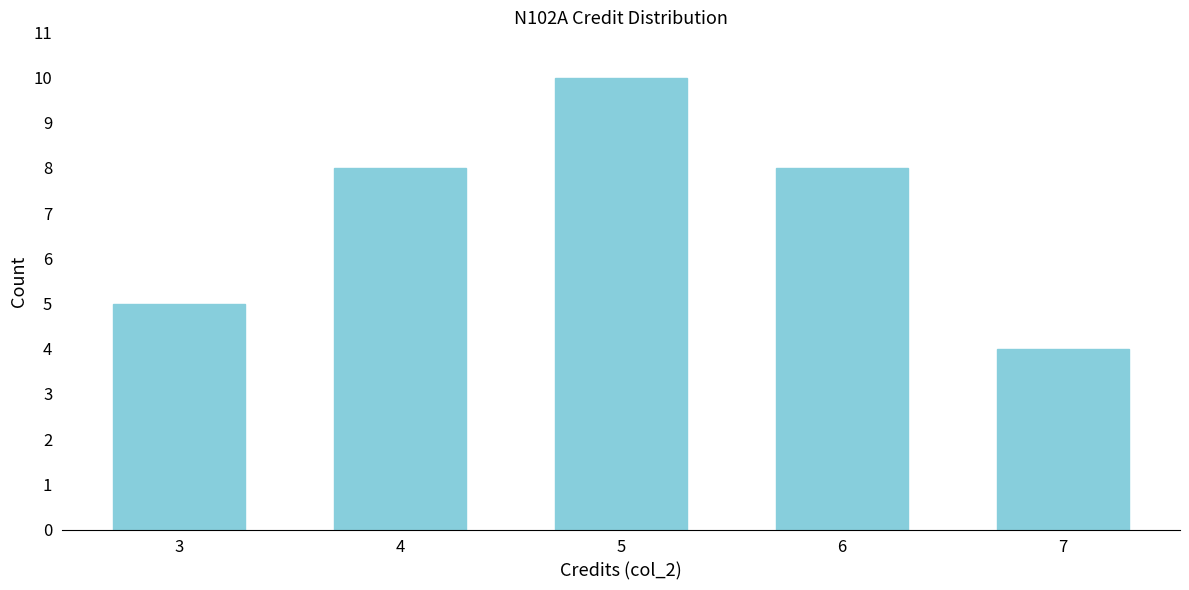

Reading left to right, list all the values displayed in this chart.

5	8	10	8	4